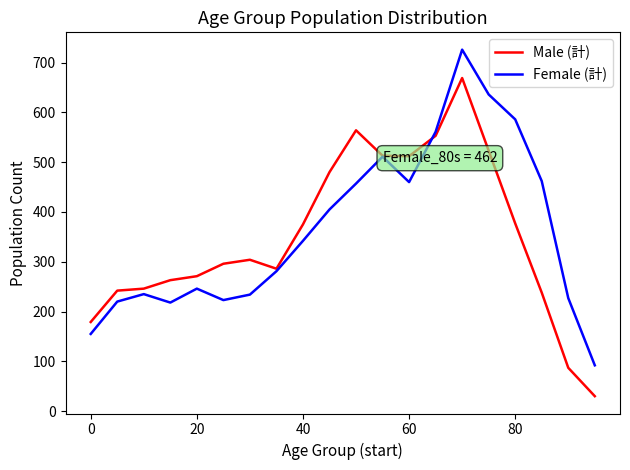

What is the maximum value shown in the chart?

726